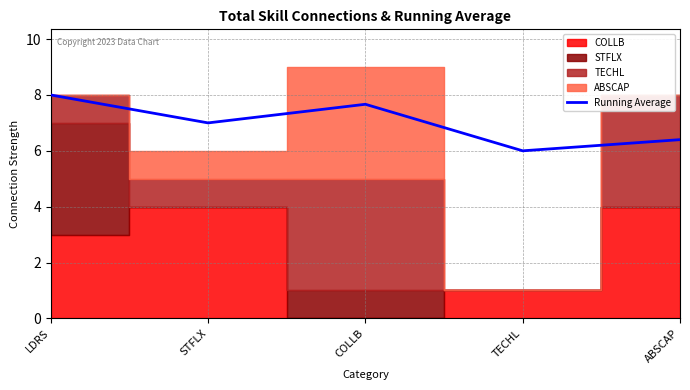

The value at LDRS is 8.0. True or false?

True